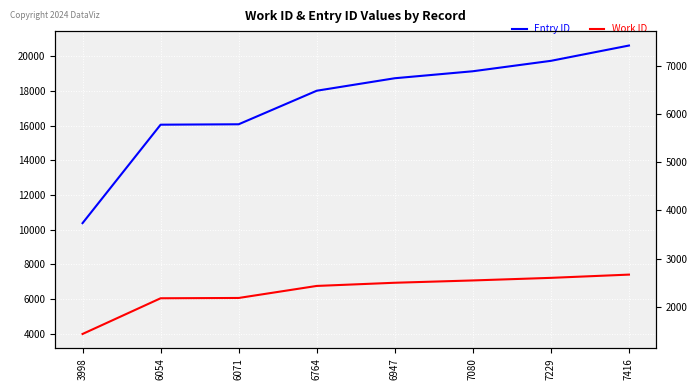

True or false: Entry ID has more than 2 points higher than both neighbors.

False